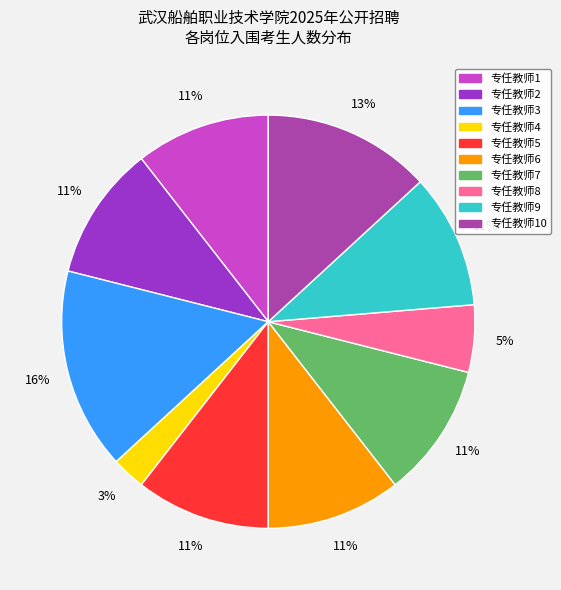

To the nearest percent, what is the difference between the largest and smallest slice percentages?

13%